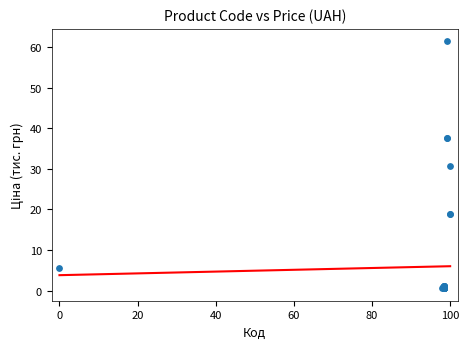

What Y value in the scatter plot is closest to 30?

30.7